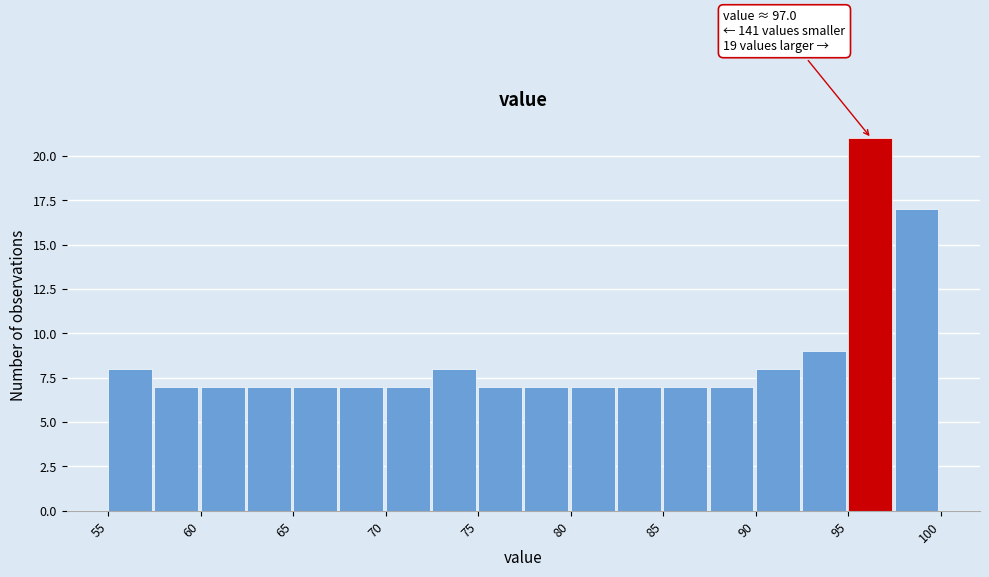

Which range on the x-axis has the tallest bar?

95.0 to 97.5